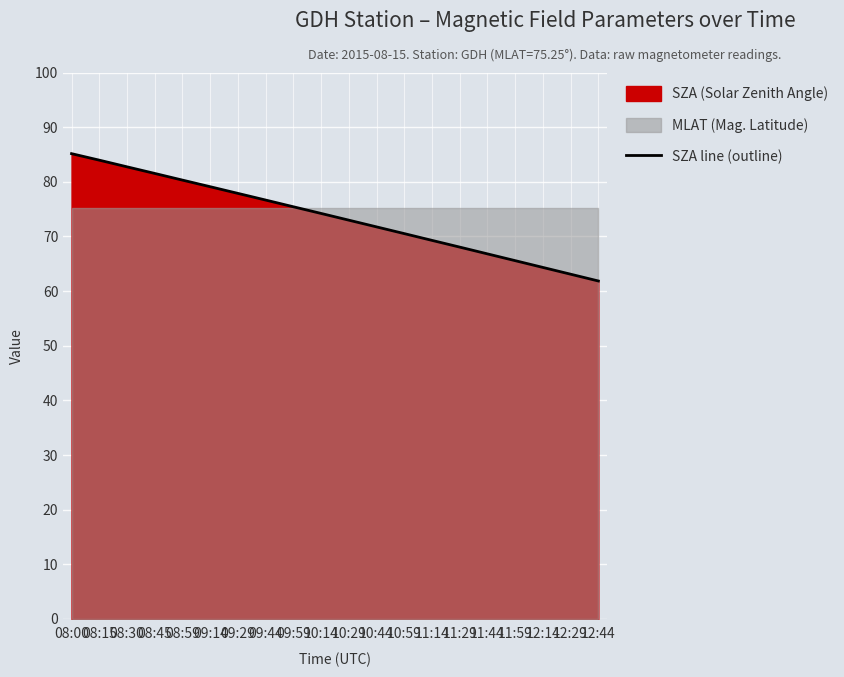

Approximately how many times larger is the value at 10:14 compared to 08:00?

0.9